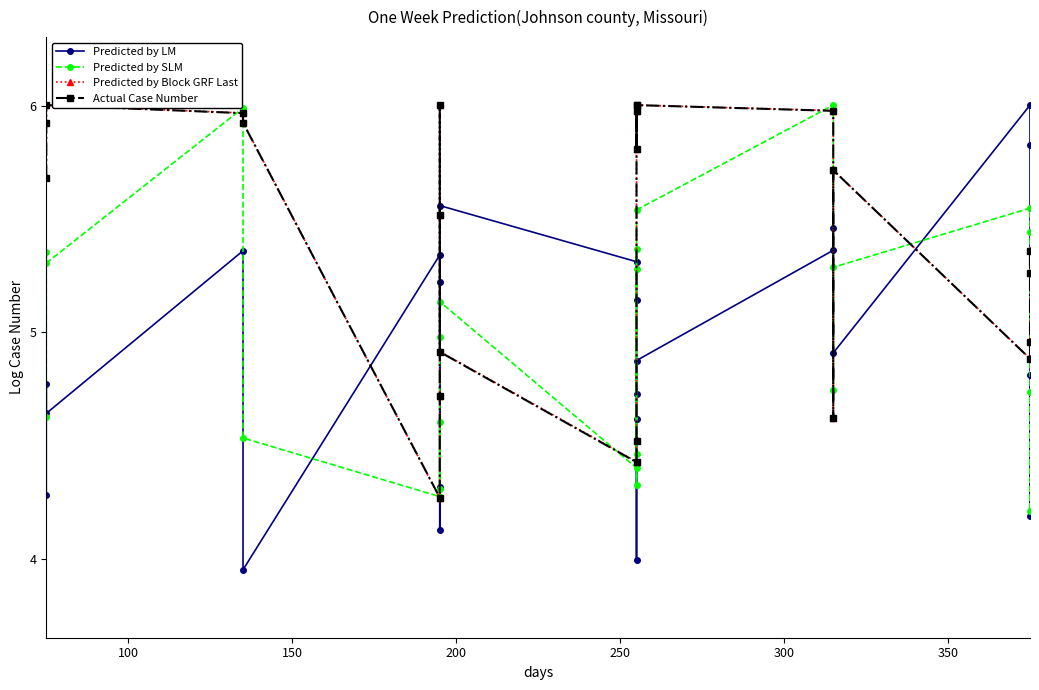

The value of Predicted by SLM at 350 is 2.1. True or false?

False